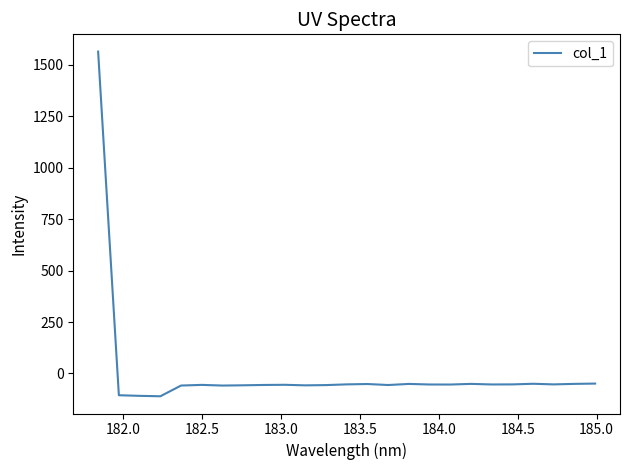

What is the difference between the maximum and minimum values?

1675.8